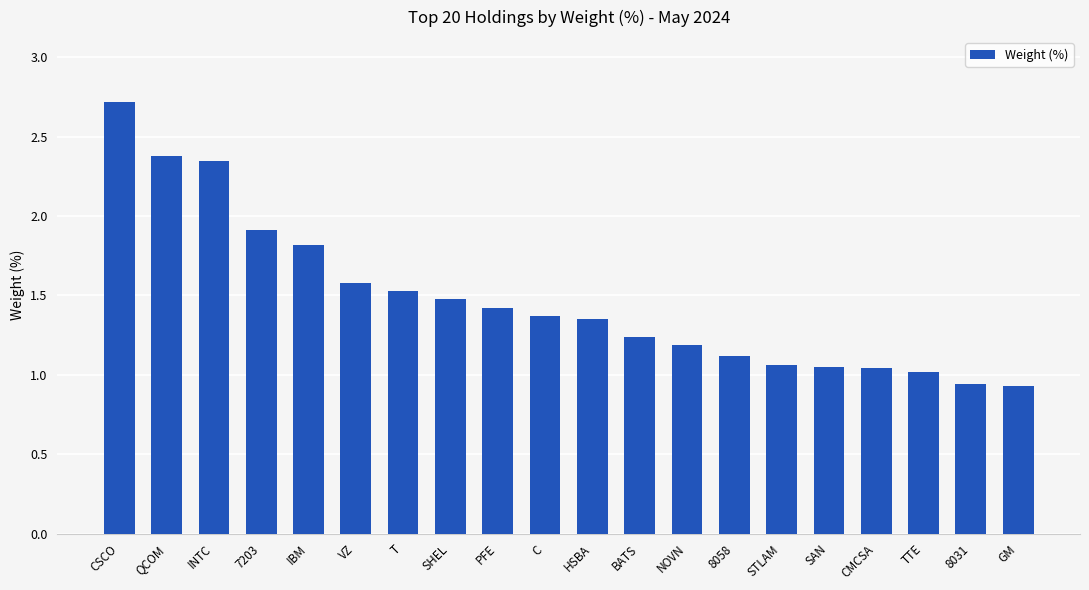

Which label corresponds to the largest value in the chart?

CSCO